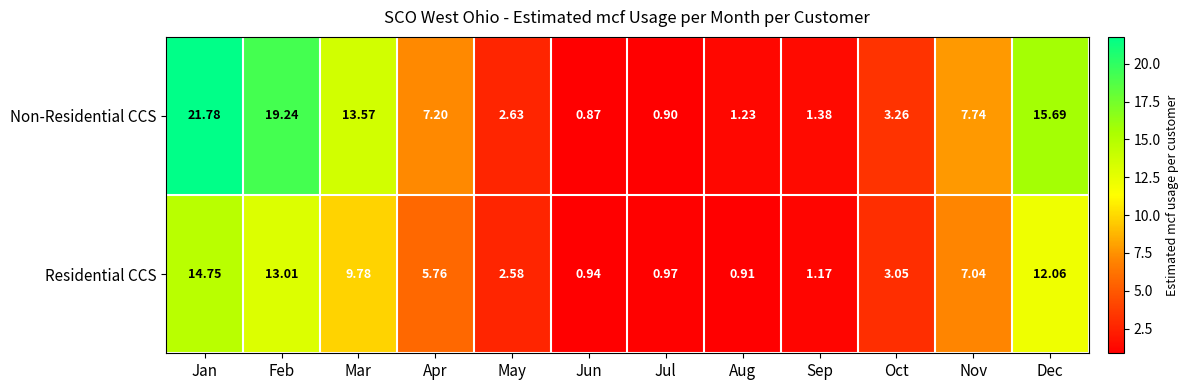

What is the difference between the highest and lowest values at Dec?

3.6